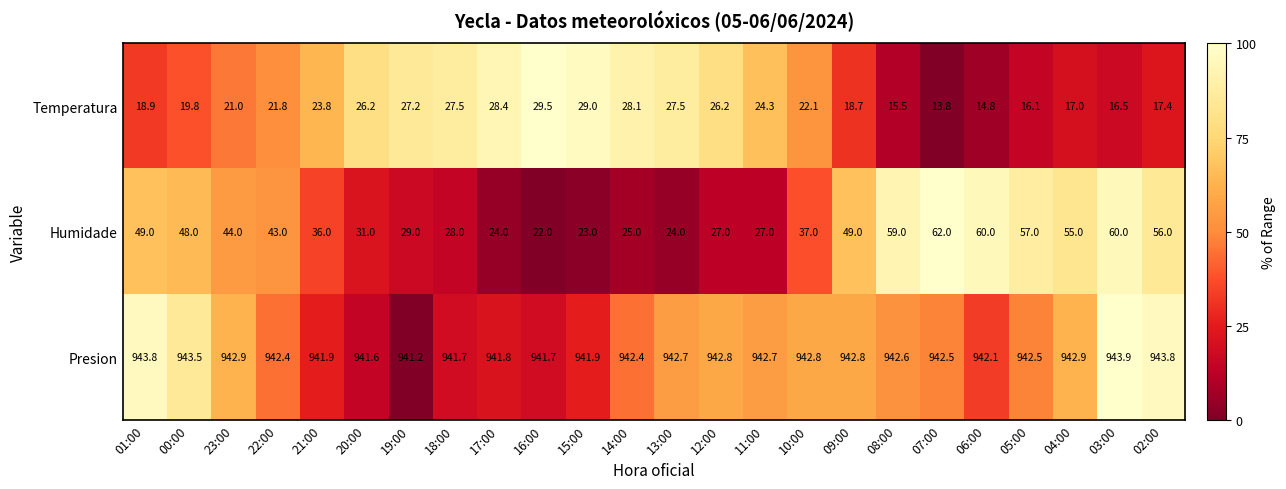

What is the difference between the maximum and minimum values in the Temperatura series?

15.7